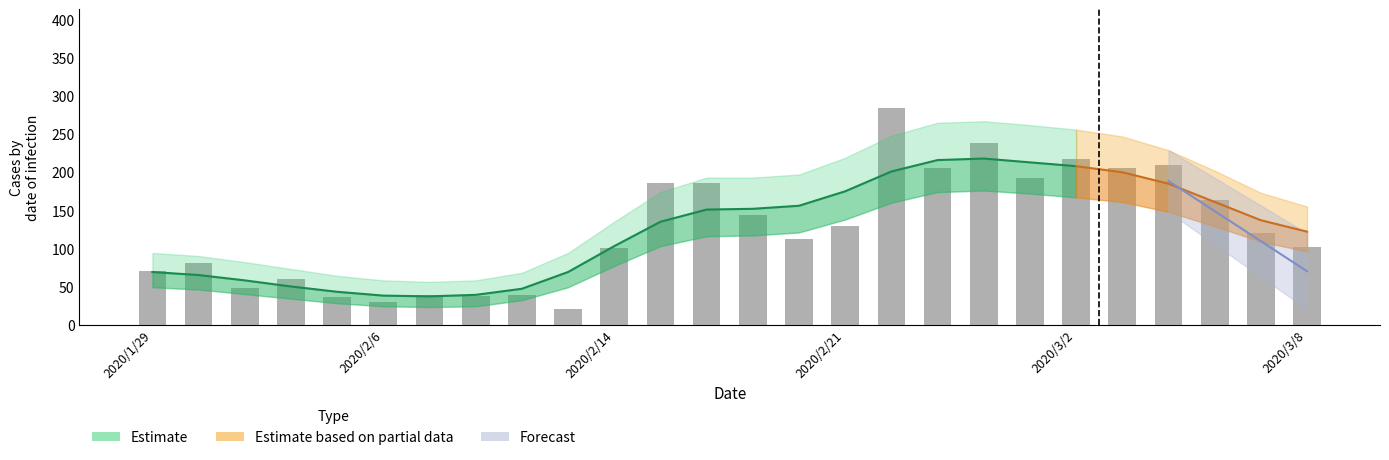

How many distinct data groups are displayed?

4